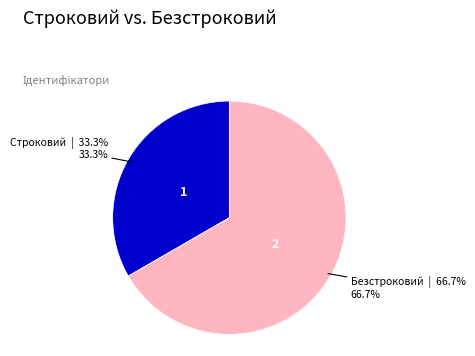

Is there any slice that represents more than half of the pie?

Yes